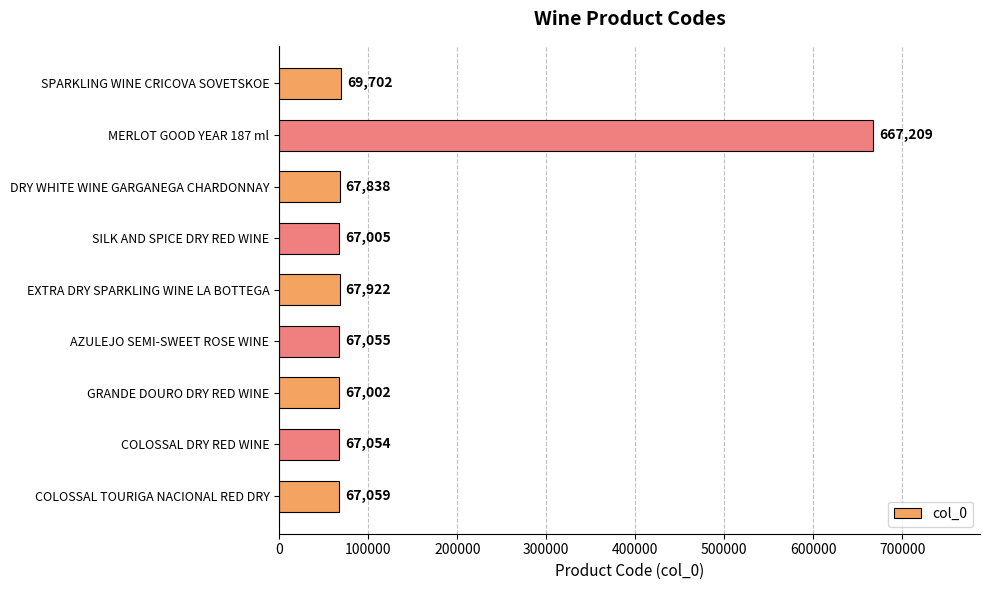

Reading top to bottom, transcribe all the data shown in this chart.

SPARKLING WINE CRICOVA SOVETSKOE=69702	MERLOT GOOD YEAR 187 ml=667209	DRY WHITE WINE GARGANEGA CHARDONNAY=67838	SILK AND SPICE DRY RED WINE=67005	EXTRA DRY SPARKLING WINE LA BOTTEGA=67922	AZULEJO SEMI-SWEET ROSE WINE=67055	GRANDE DOURO DRY RED WINE=67002	COLOSSAL DRY RED WINE=67054	COLOSSAL TOURIGA NACIONAL RED DRY=67059